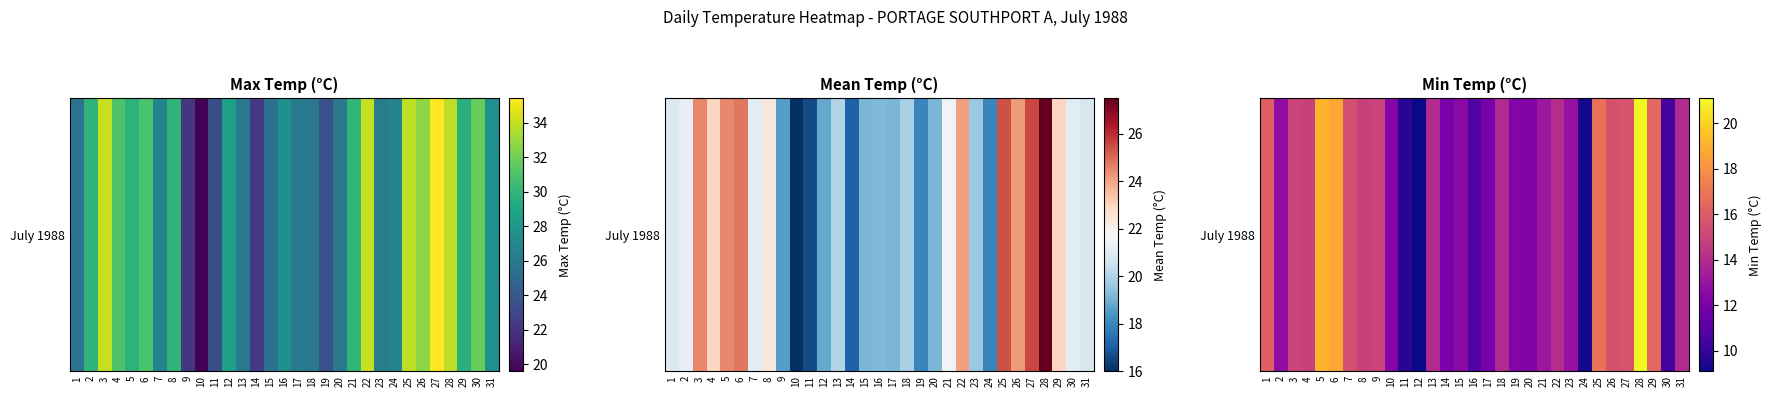

Reading left to right, what are all the values shown in this chart?

1=16.1	2=12.7	3=15.0	4=14.9	5=19.1	6=18.7	7=15.5	8=14.9	9=15.0	10=12.3	11=9.7	12=9.1	13=13.9	14=12.0	15=12.6	16=10.8	17=12.0	18=13.9	19=12.3	20=12.2	21=13.1	22=14.1	23=12.9	24=9.3	25=16.8	26=15.6	27=15.7	28=21.1	29=16.5	30=10.4	31=13.9